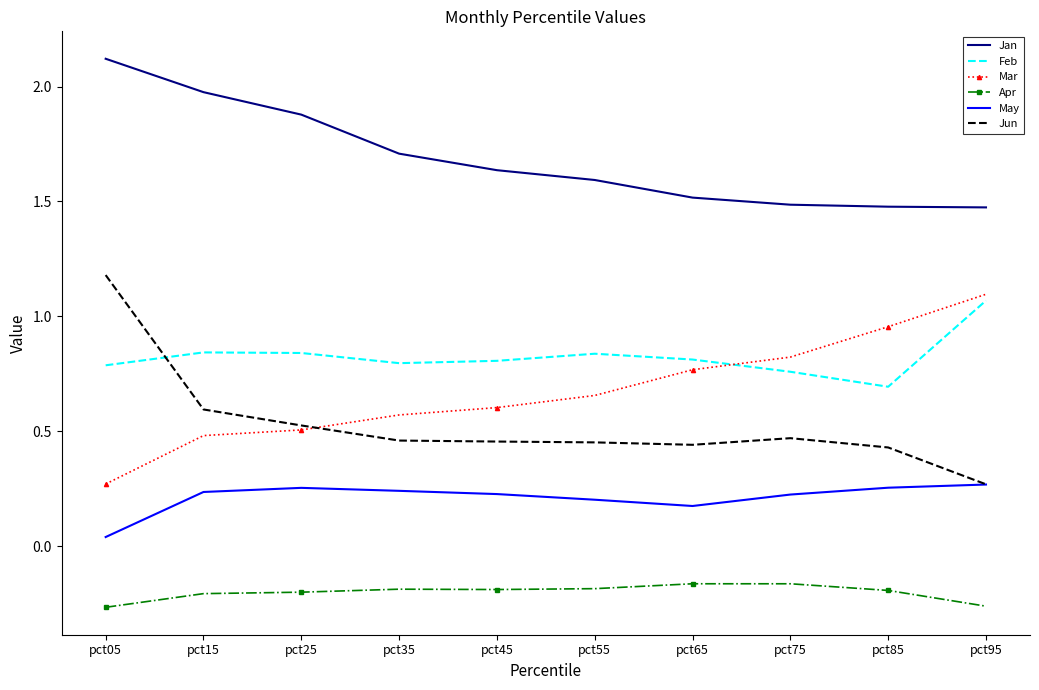

In Jun, how many points are higher than both neighbors (excluding endpoints)?

1